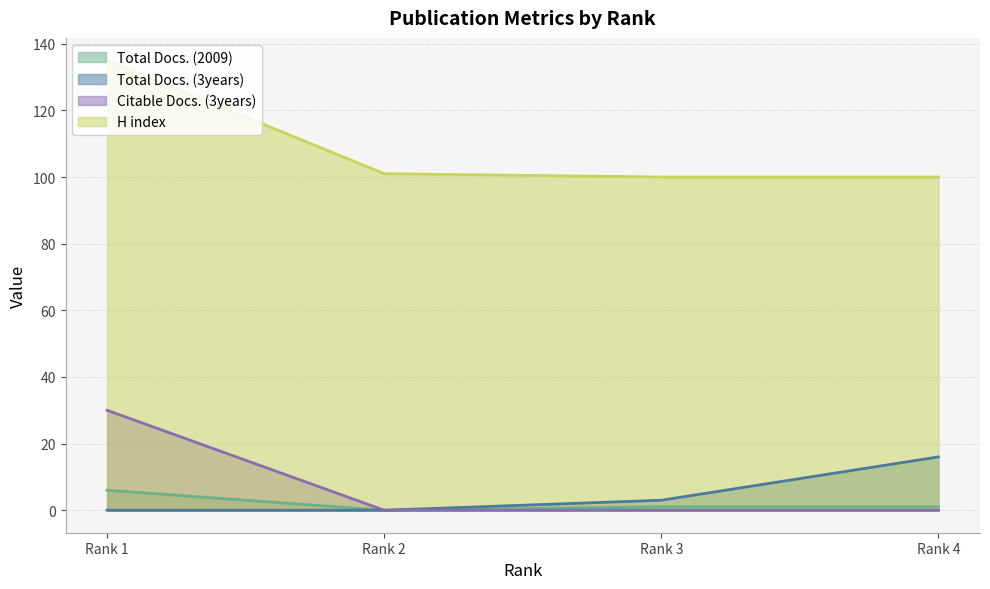

The value of H index at Rank 4 is 100. True or false?

True